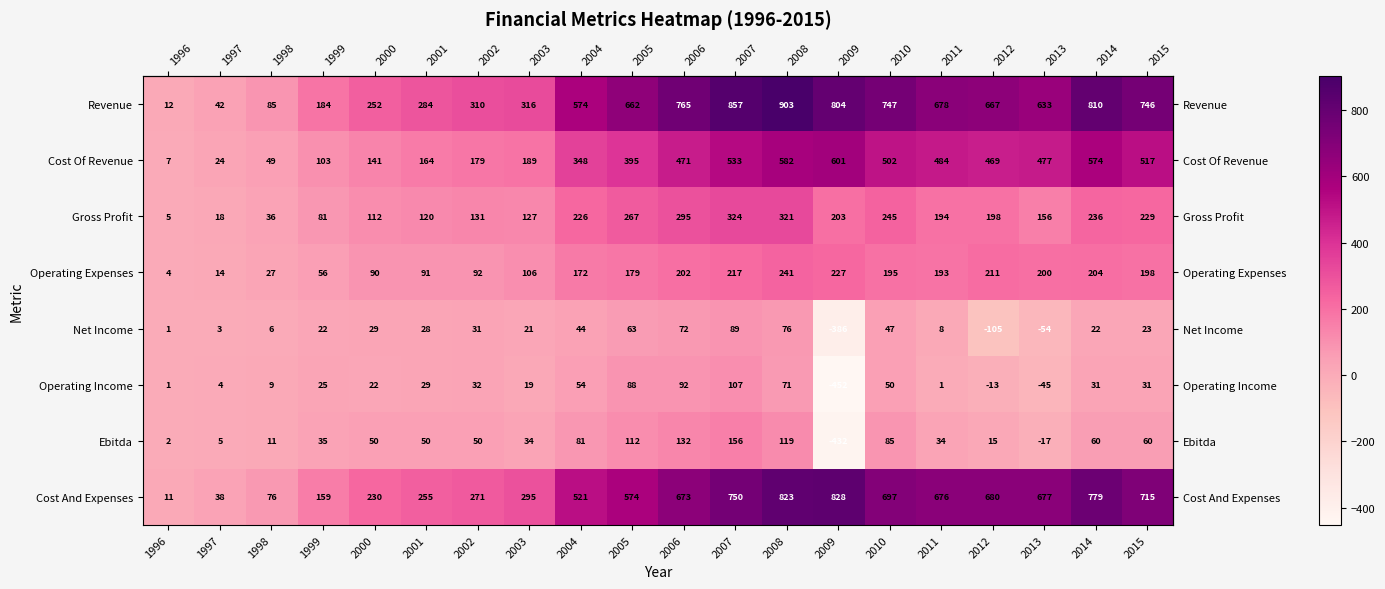

What is the average value of the Revenue series?

517